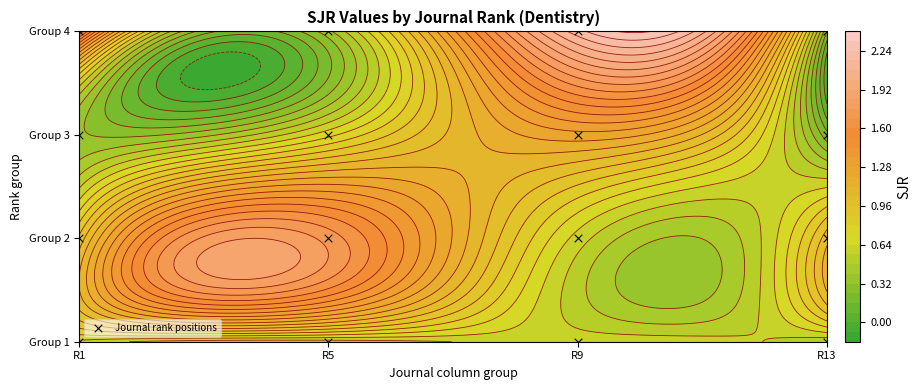

How many values are above zero?

12